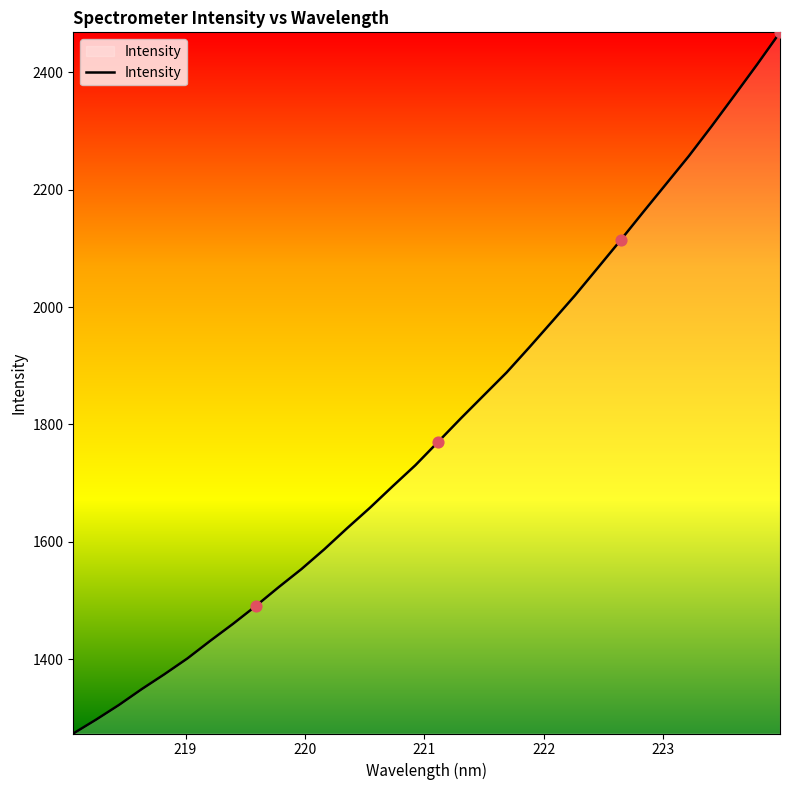

What is the greatest value displayed?

2468.2